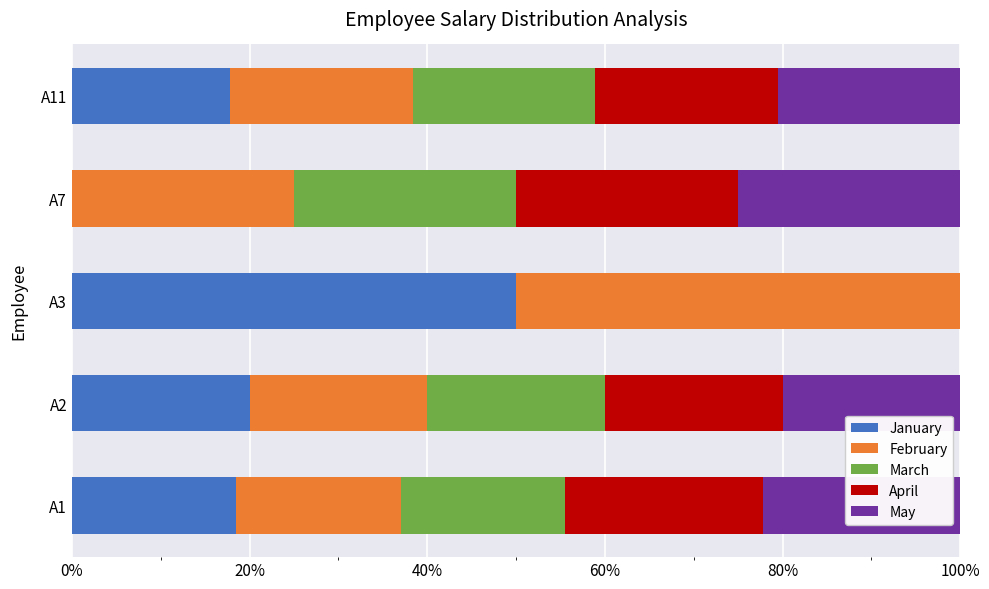

What are all the series names shown in the legend?

January, February, March, April, May